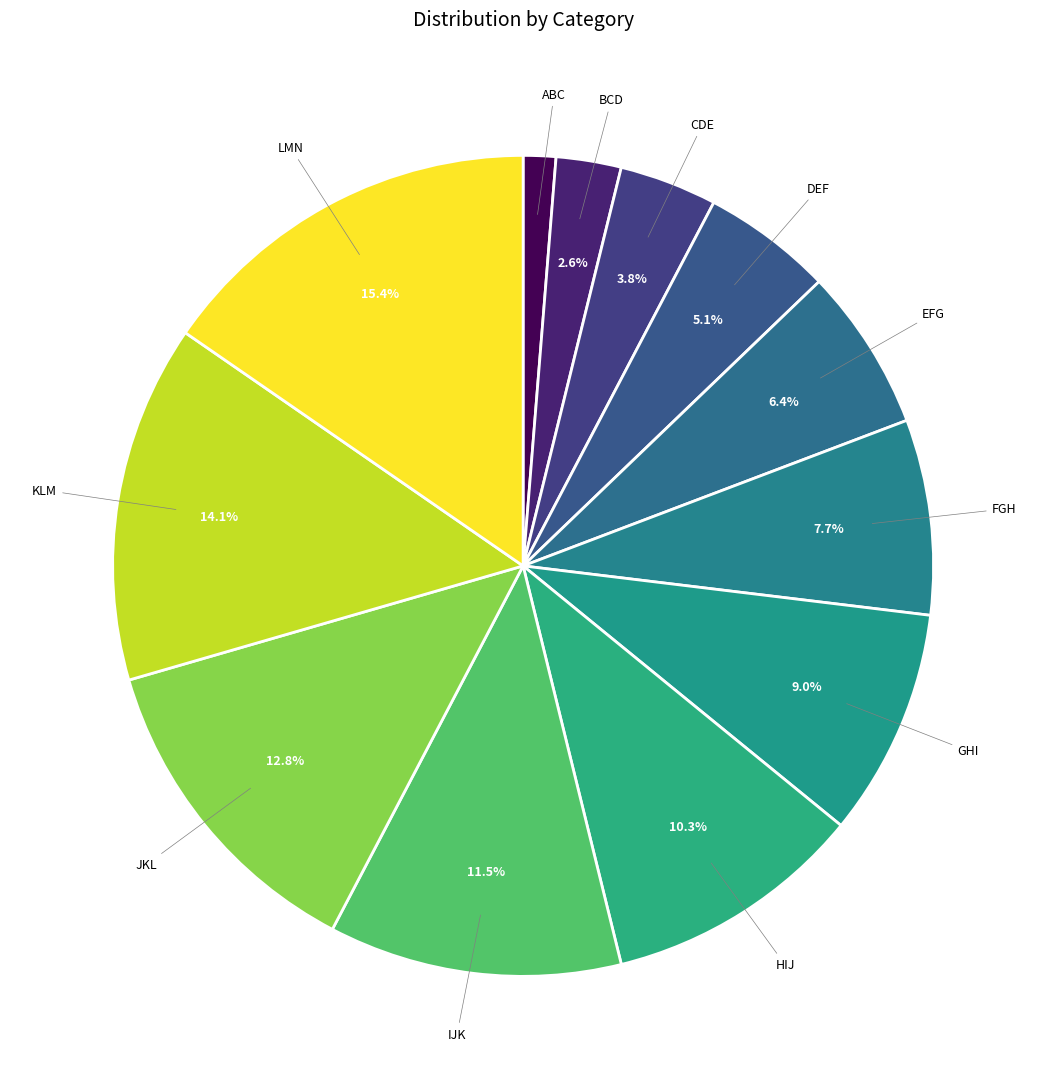

What is the smallest slice in the pie chart?

ABC